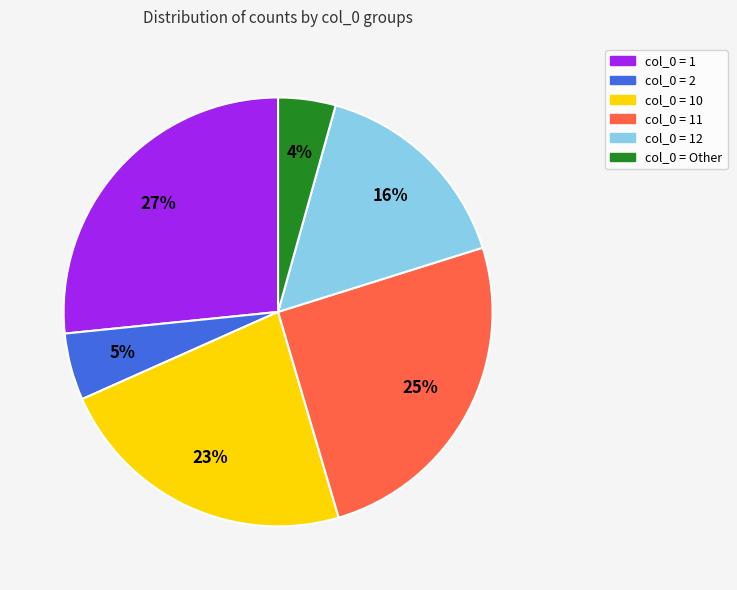

How many segments does this pie chart have?

6